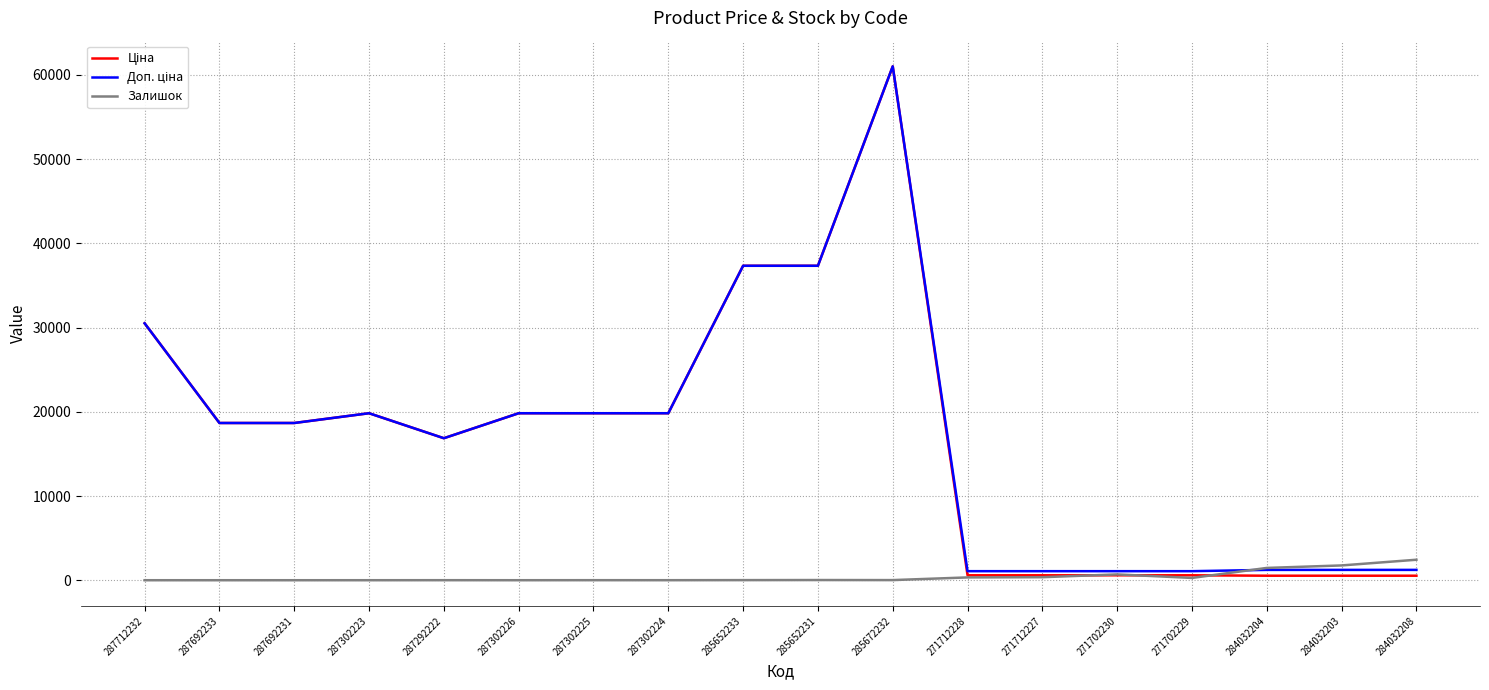

What is the sum of all Залишок values?

7366.0